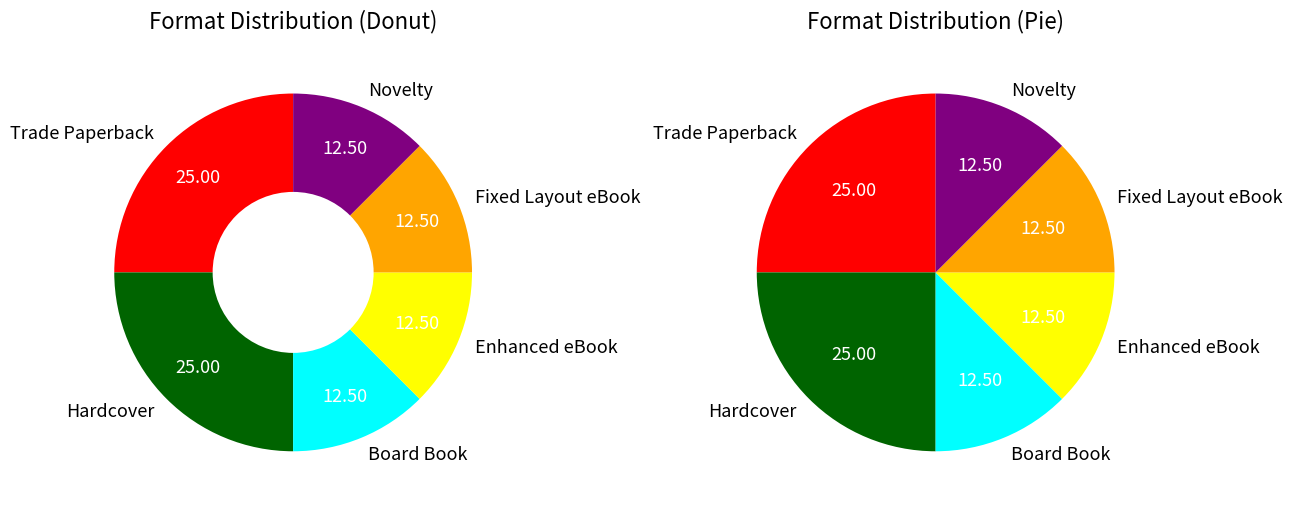

Is Enhanced eBook the majority of the pie?

No